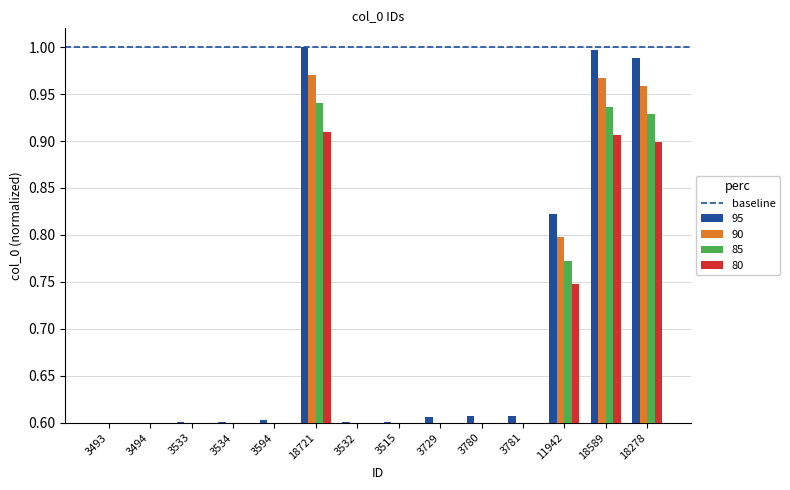

How many categories are shown in the chart?

14